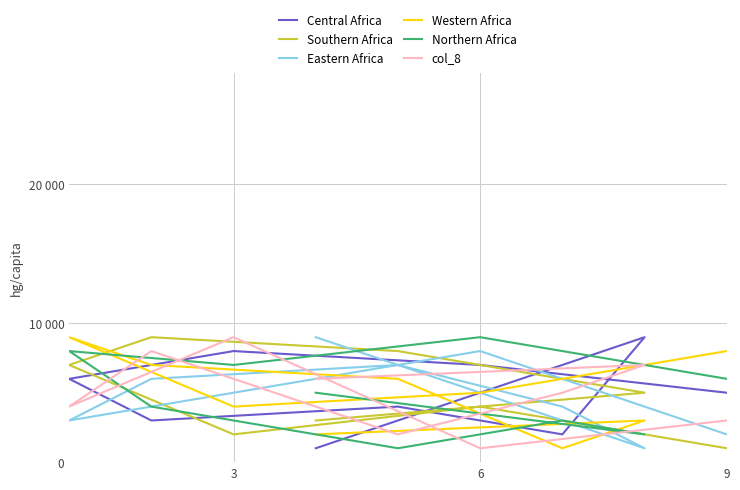

Which series has the widest spread of values?

Central Africa